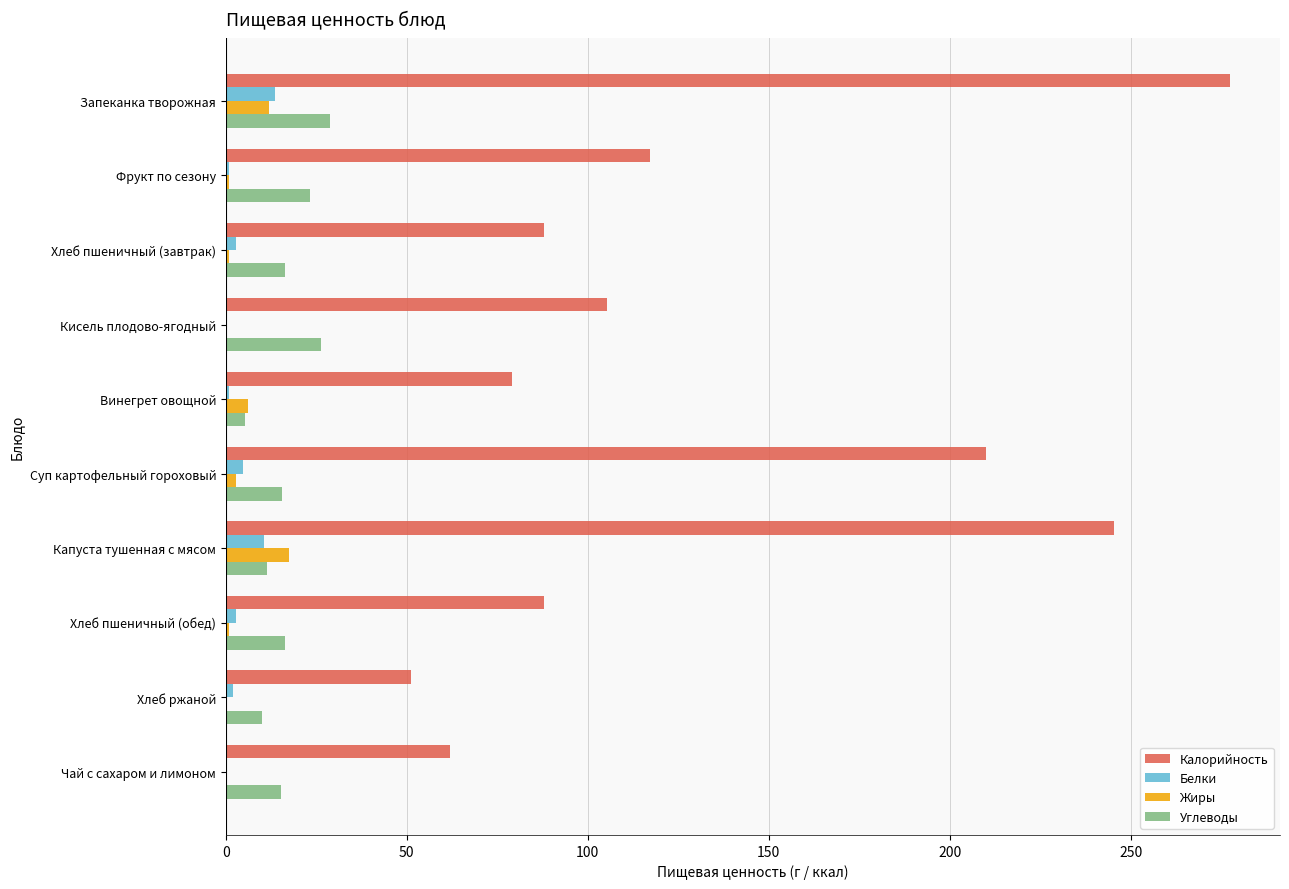

At which category is the sum across all series the highest?

Запеканка творожная